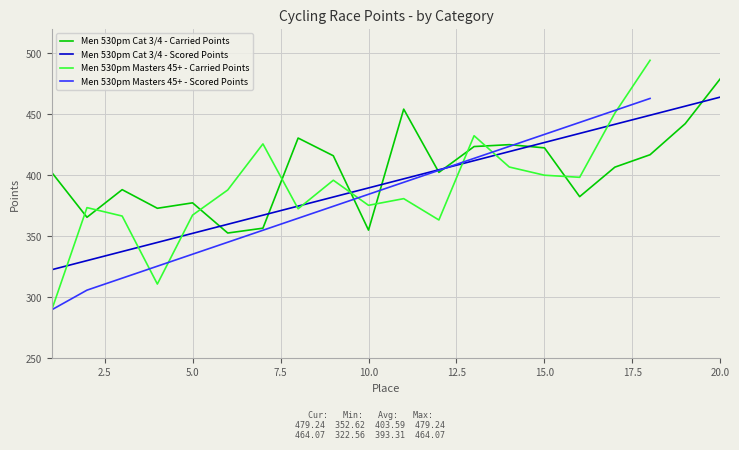

How many times do Men 530pm Cat 3/4 - Carried Points and Men 530pm Cat 3/4 - Scored Points cross each other?

8